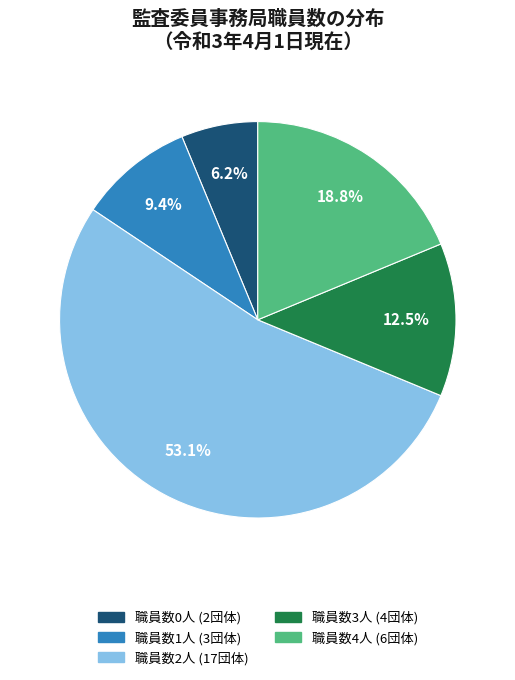

Is there any slice that represents more than half of the pie?

Yes